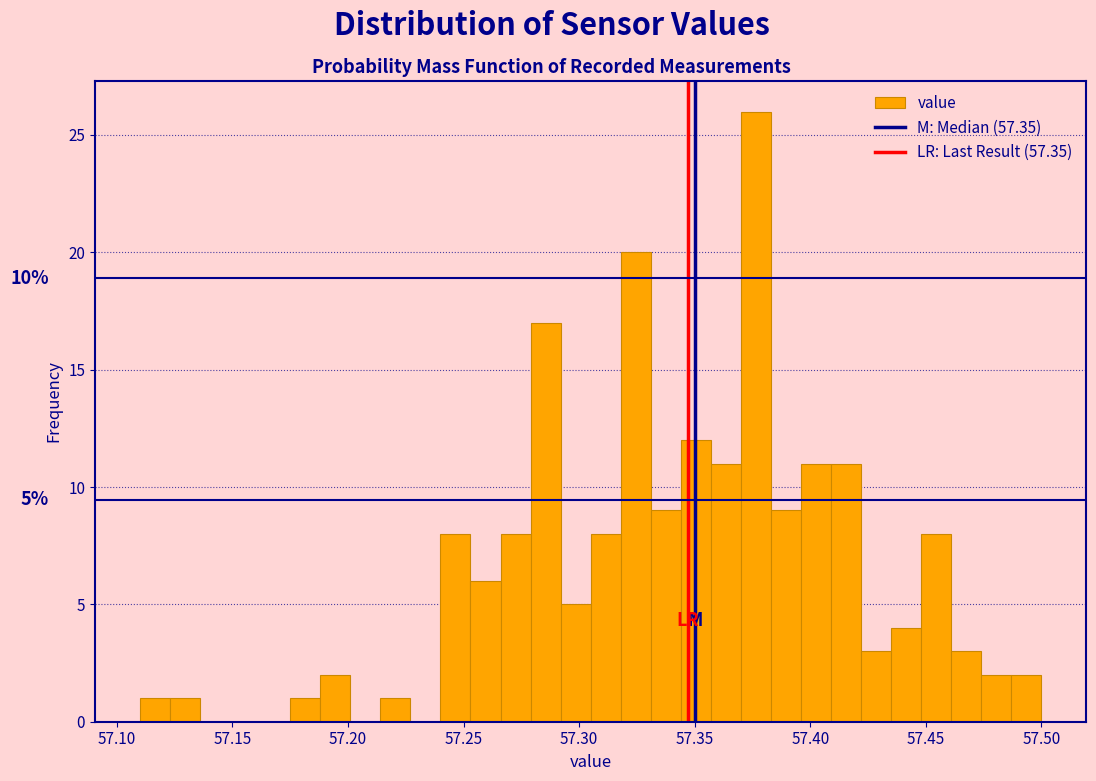

Around what value on the x-axis is the tallest bar? Give the approximate position of its centre, as read against the axis.

57.375